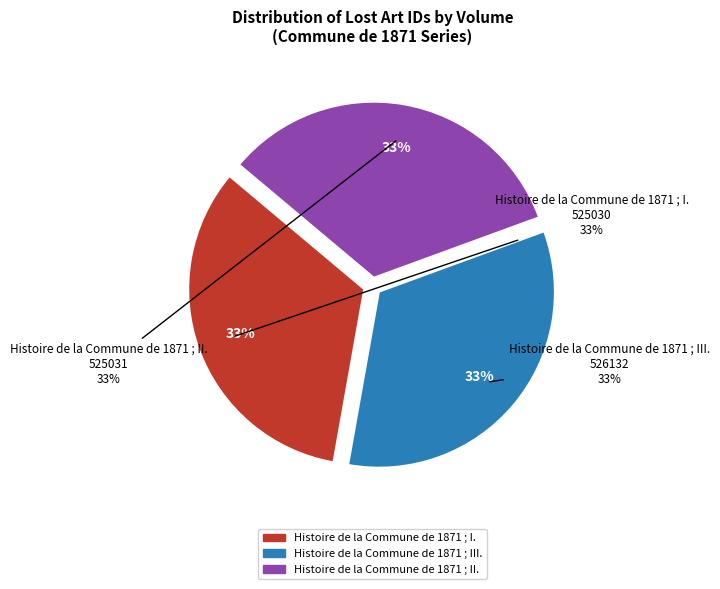

How many slices are in this pie chart?

3